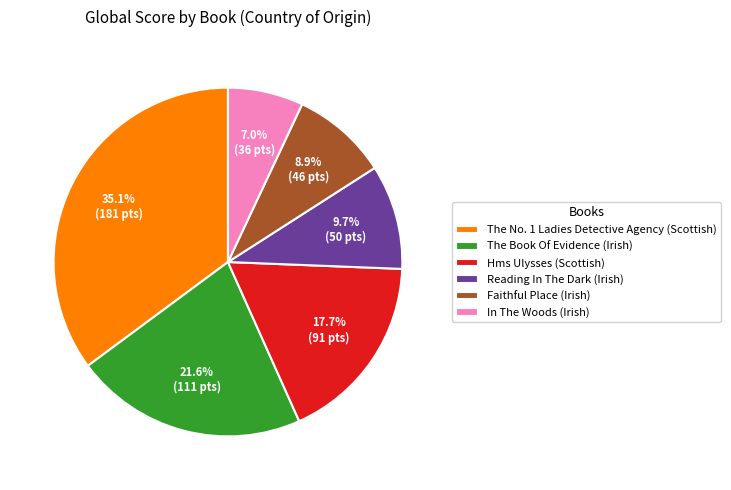

Count the number of slices in the pie.

6